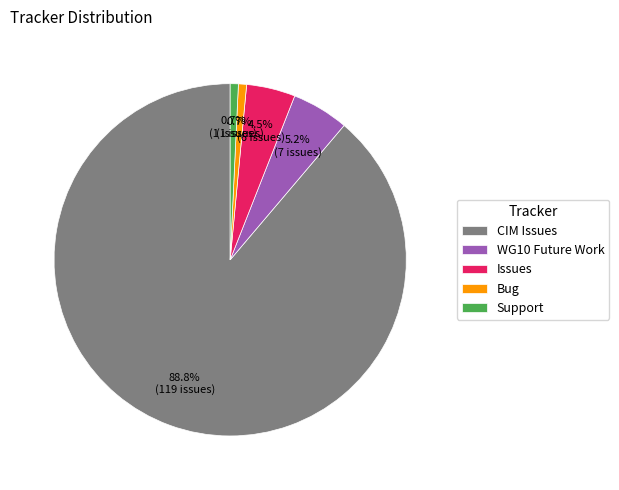

Which slice represents more than half of the pie?

CIM Issues